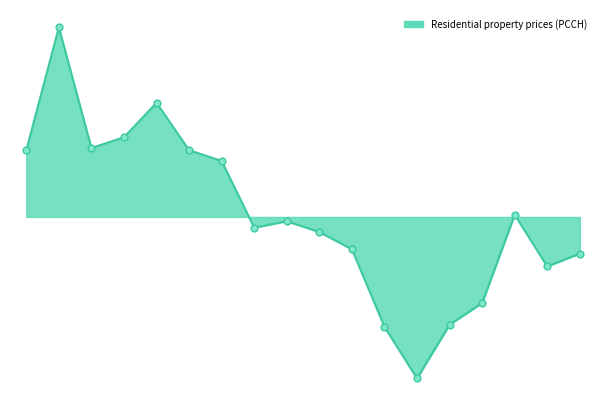

Is the value of Residential property prices (PCCH) markers at 15 greater than the value of Residential property prices (PCCH) line at 15?

No